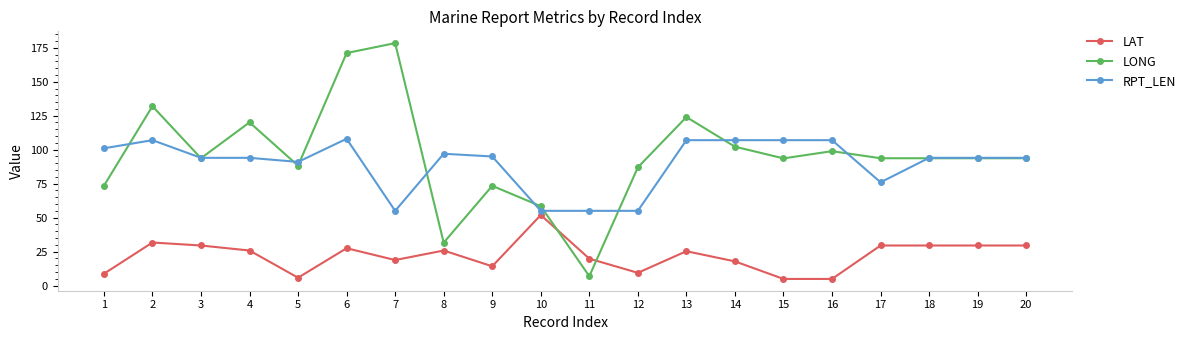

What value does the LONG series have at 17?

93.7